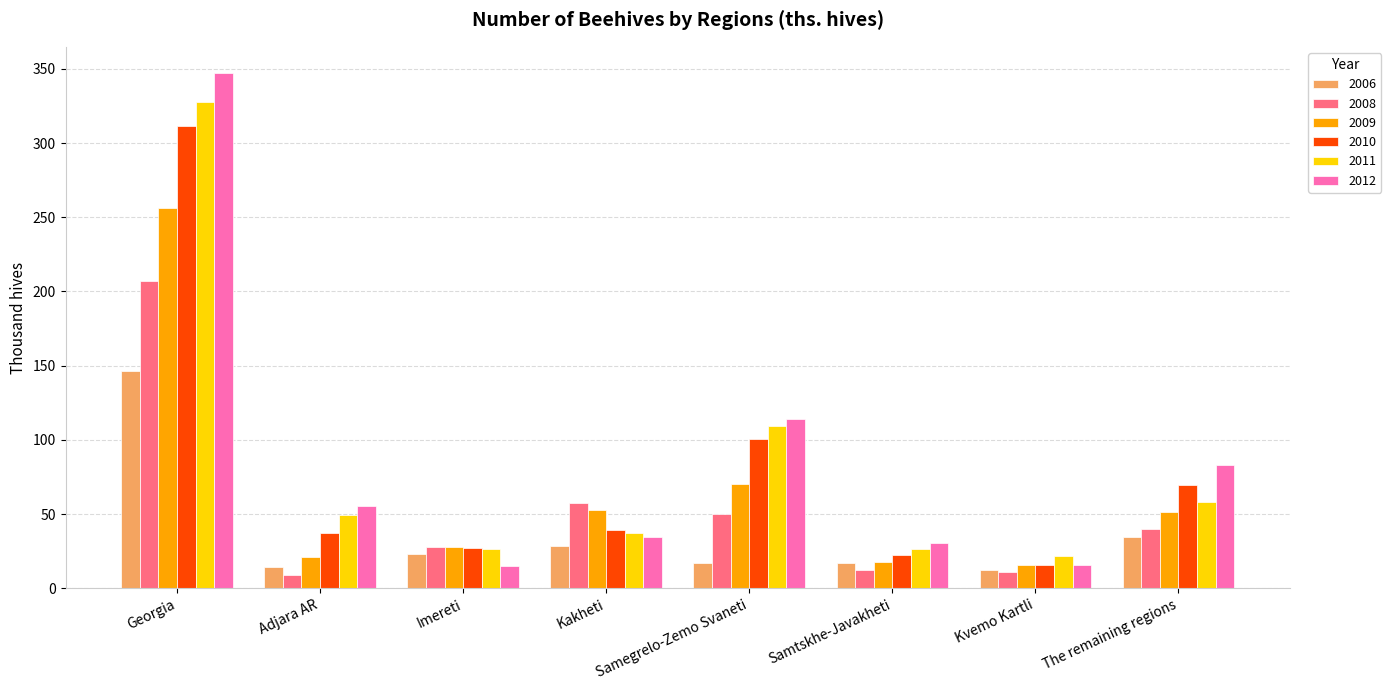

List the series in order of their peak value, highest first.

2012, 2011, 2010, 2009, 2008, 2006